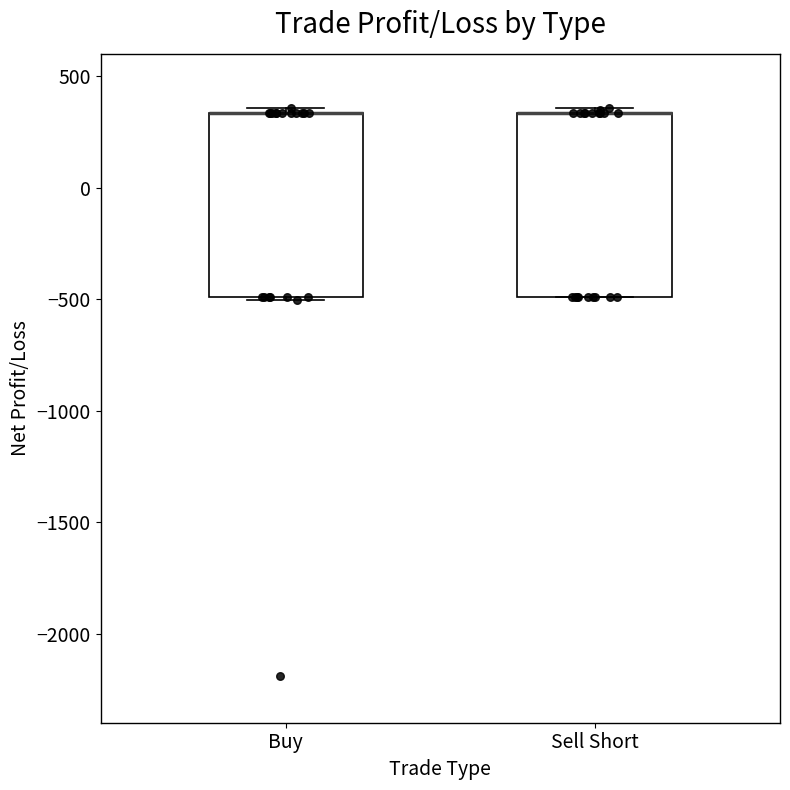

Reading left to right, read every box against the y-axis: the position of its median line, the range the box covers, and the ends of its whiskers. The values are not printed on the chart, so give them approximately, as read against the axis.

Buy: median 350 (drawn on the box's upper edge), box -500 to 350, whiskers -500 to 350 (just above the box's upper edge)
Sell Short: median 350 (drawn on the box's upper edge), box -500 to 350, whiskers -500 to 350 (just above the box's upper edge)